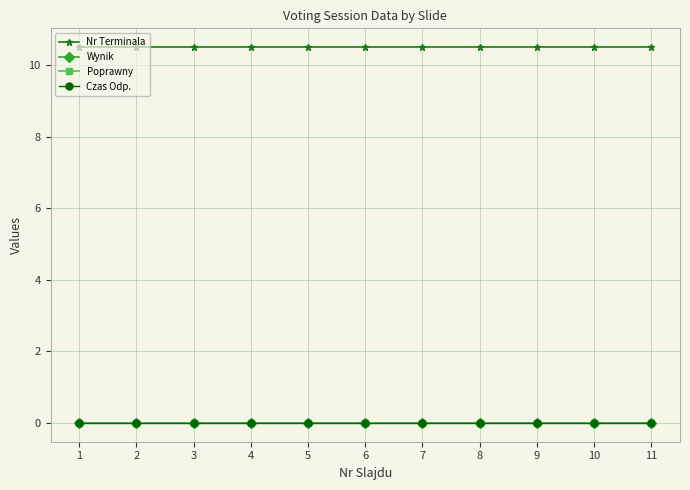

True or false: Nr Terminala has more than 2 interior local peaks.

False